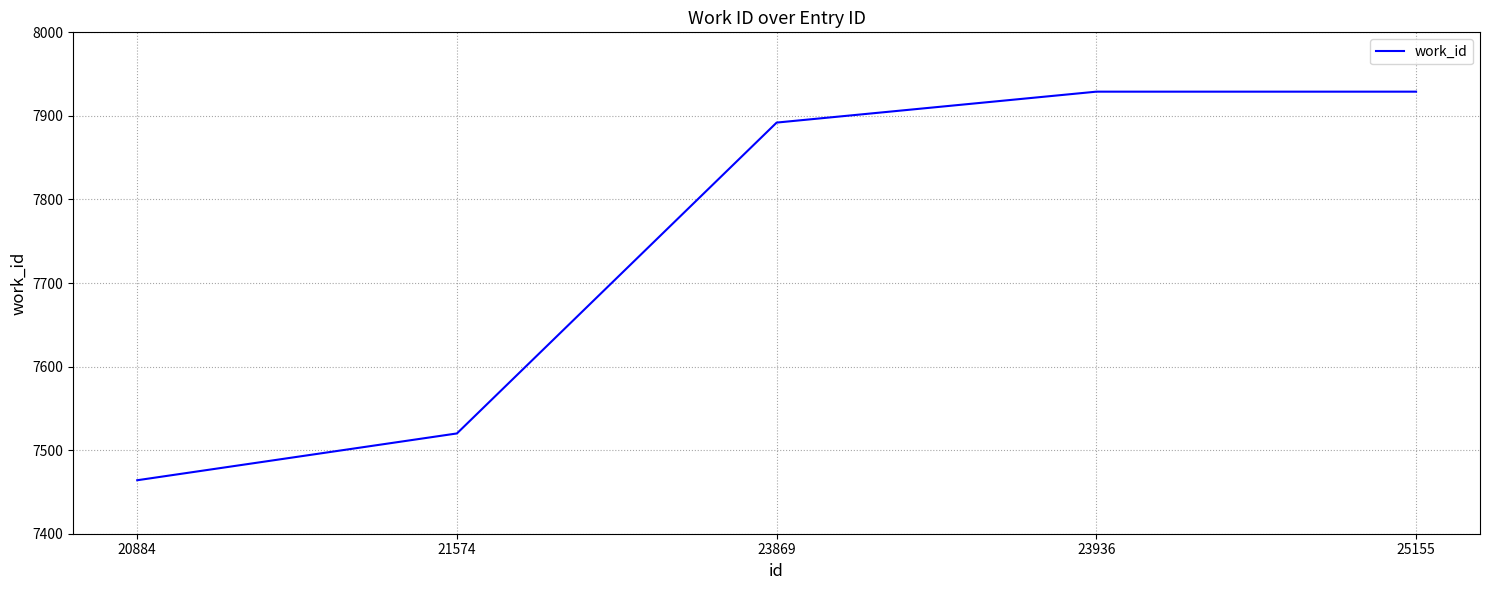

What is the maximum value shown in the chart?

7929